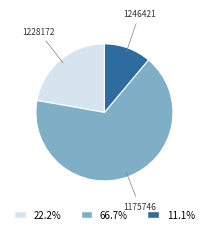

Is there a majority slice in this chart?

Yes